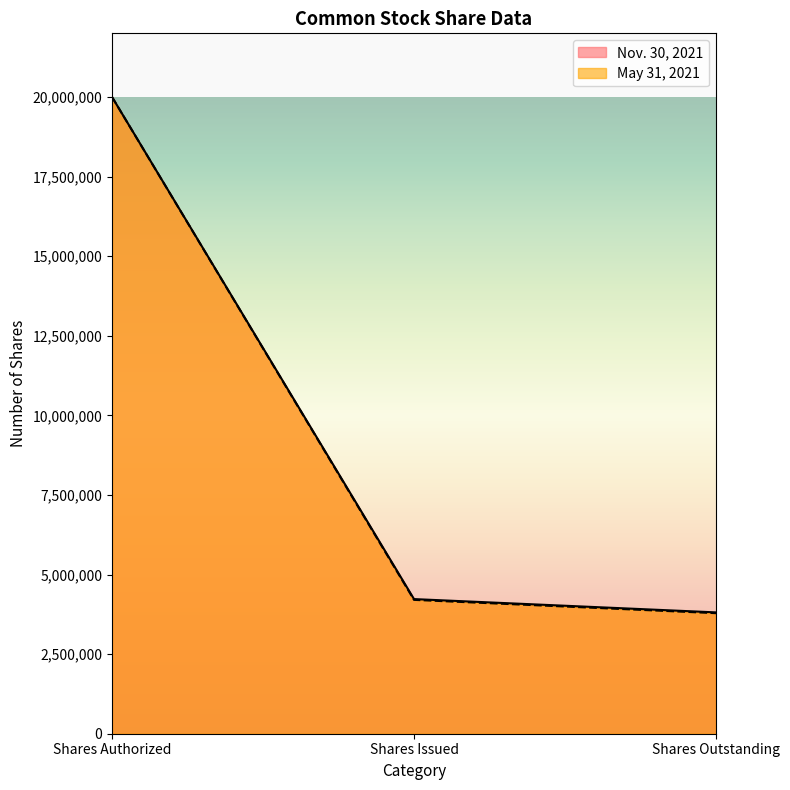

What is the total value across all series at Shares Outstanding?

7597644